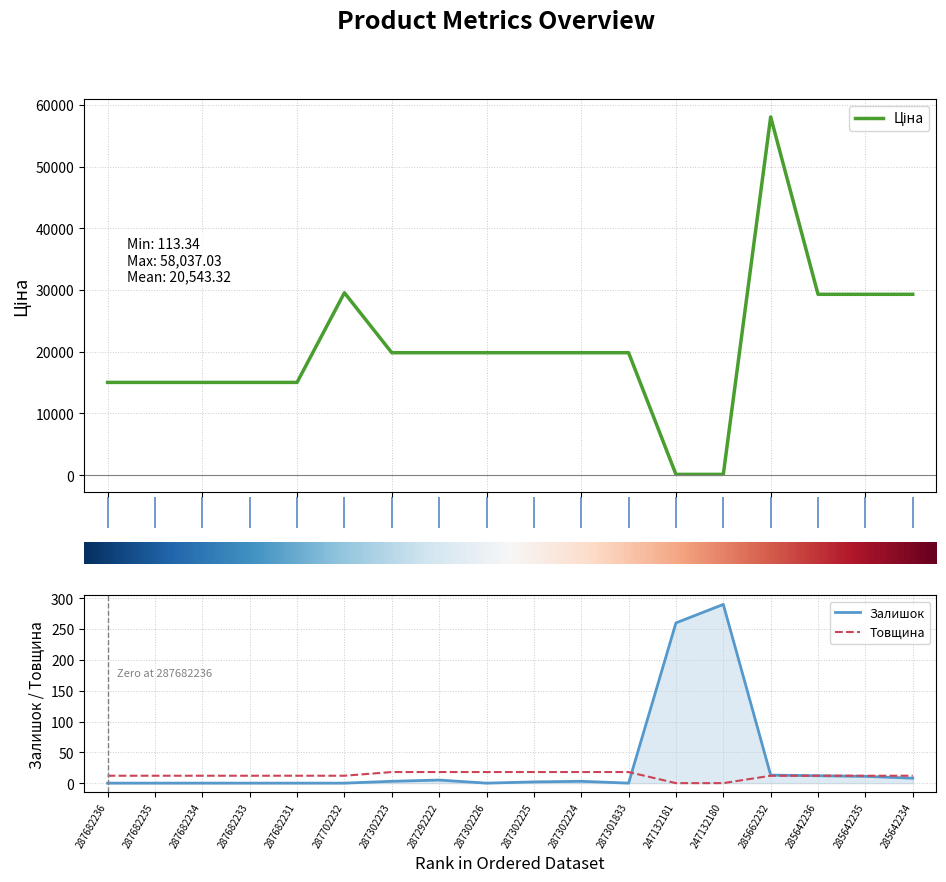

Which has a higher value, 287292222 or 285642236?

285642236